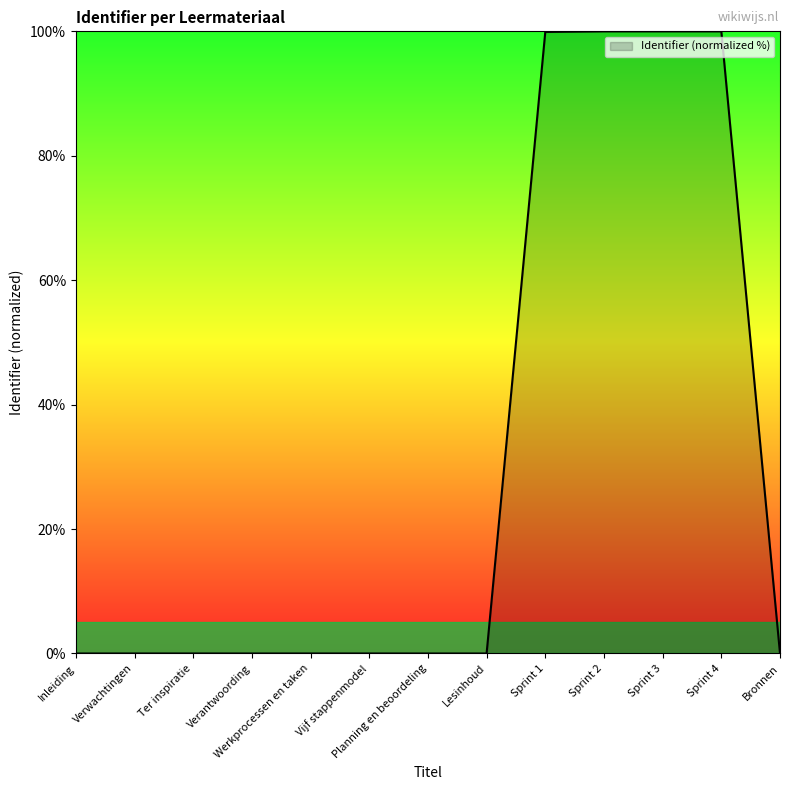

What is the maximum value shown in the chart?

100.0